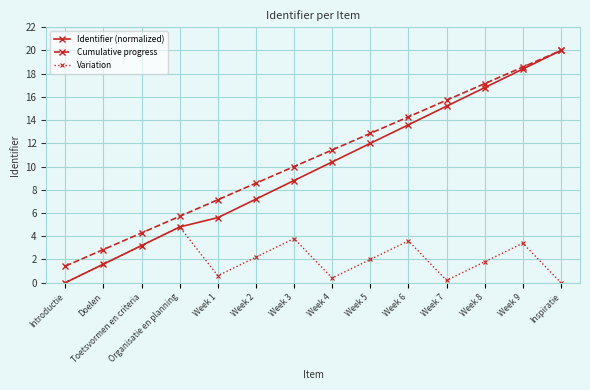

True or false: Variation and Cumulative progress cross at least once.

False